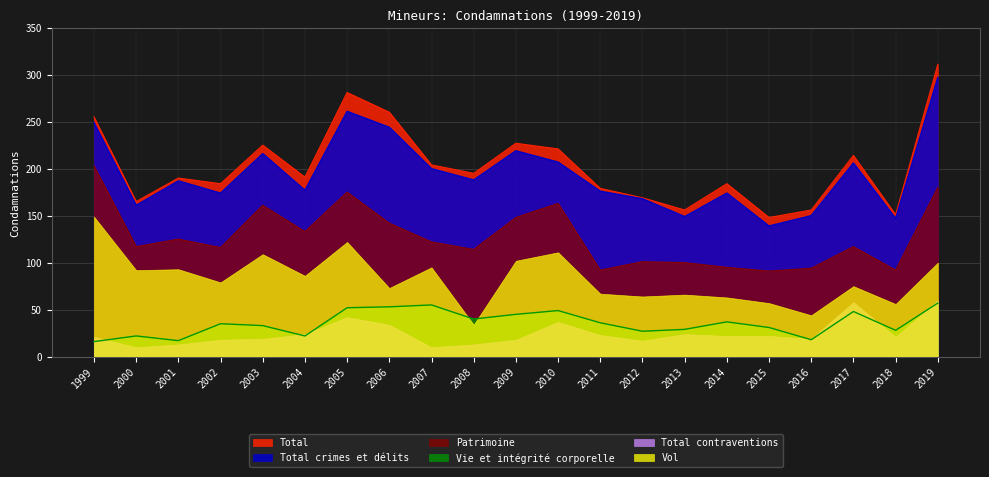

At which category is the sum across all series the highest?

2019